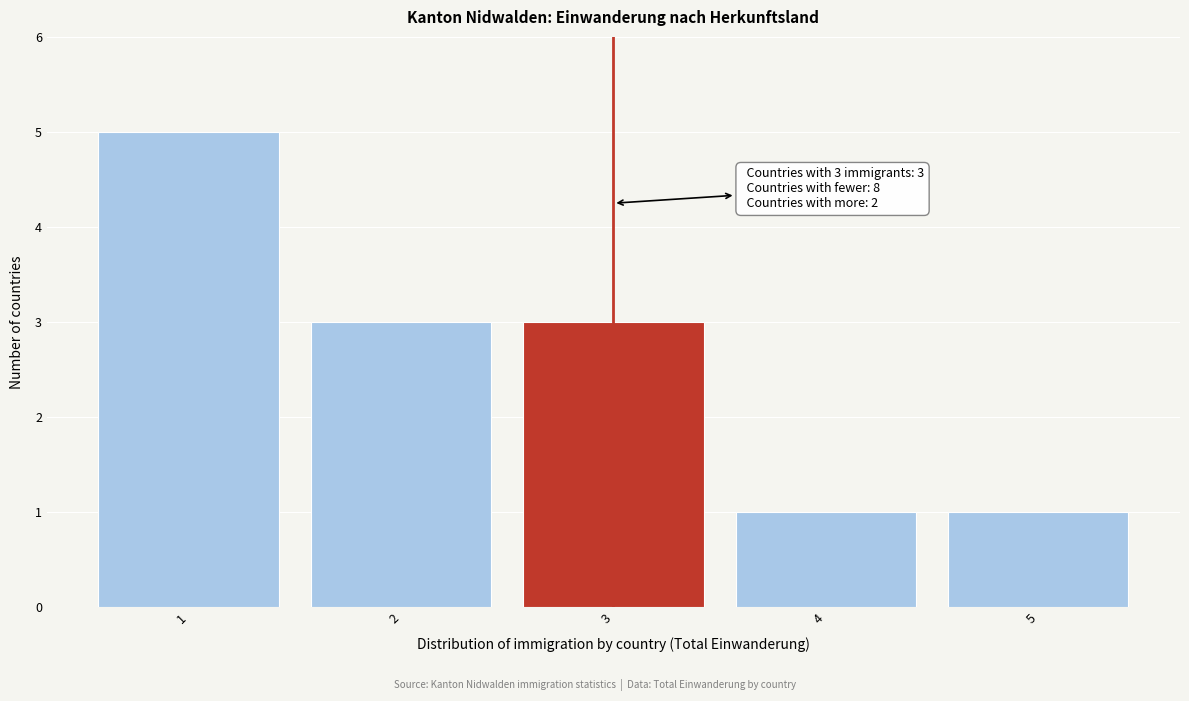

Reading left to right, transcribe all the data shown in this chart.

1=5	2=3	3=3	4=1	5=1